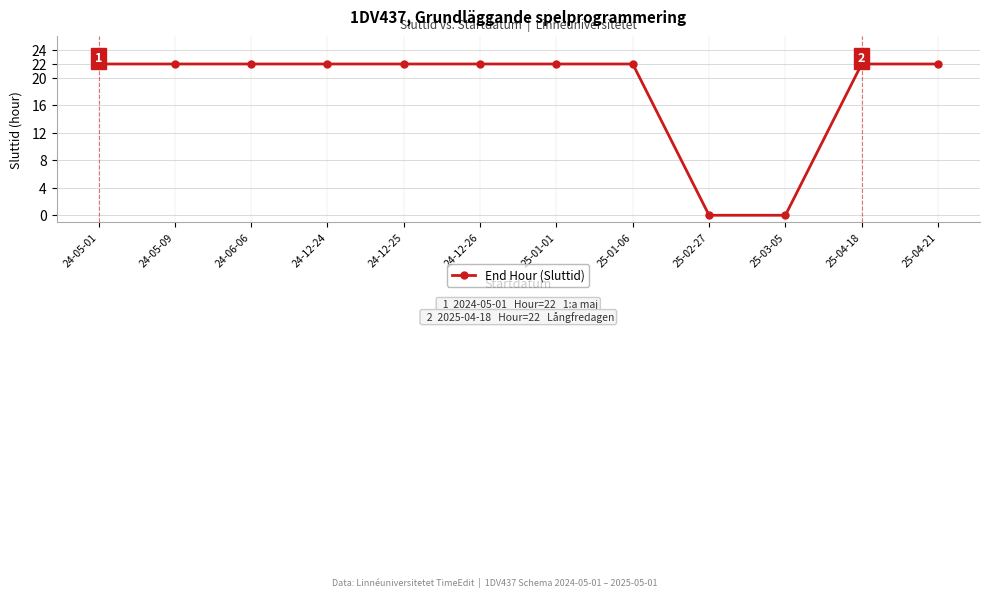

What is the label of the 10th point from the right?

24-06-06